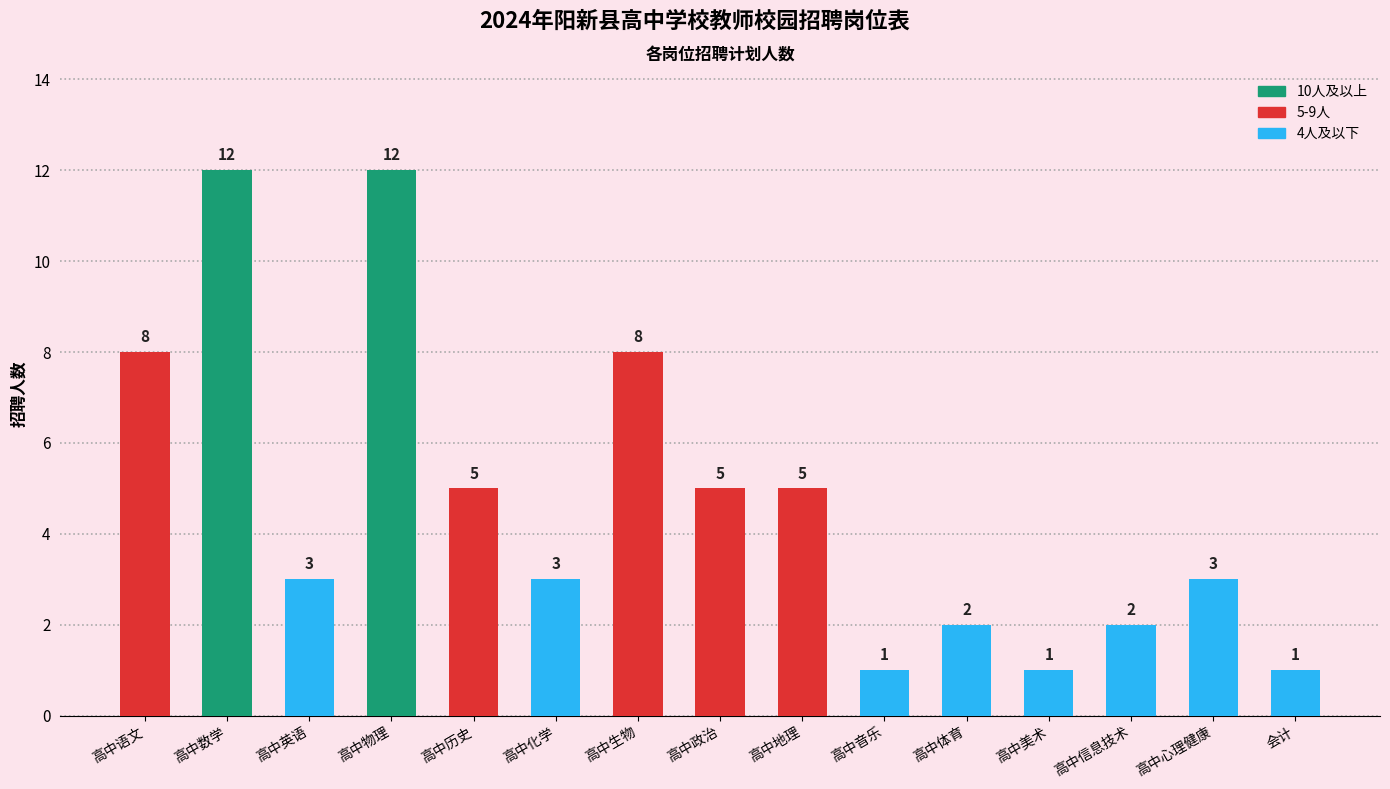

What is the sum of the values at 高中心理健康 and 高中语文?

11